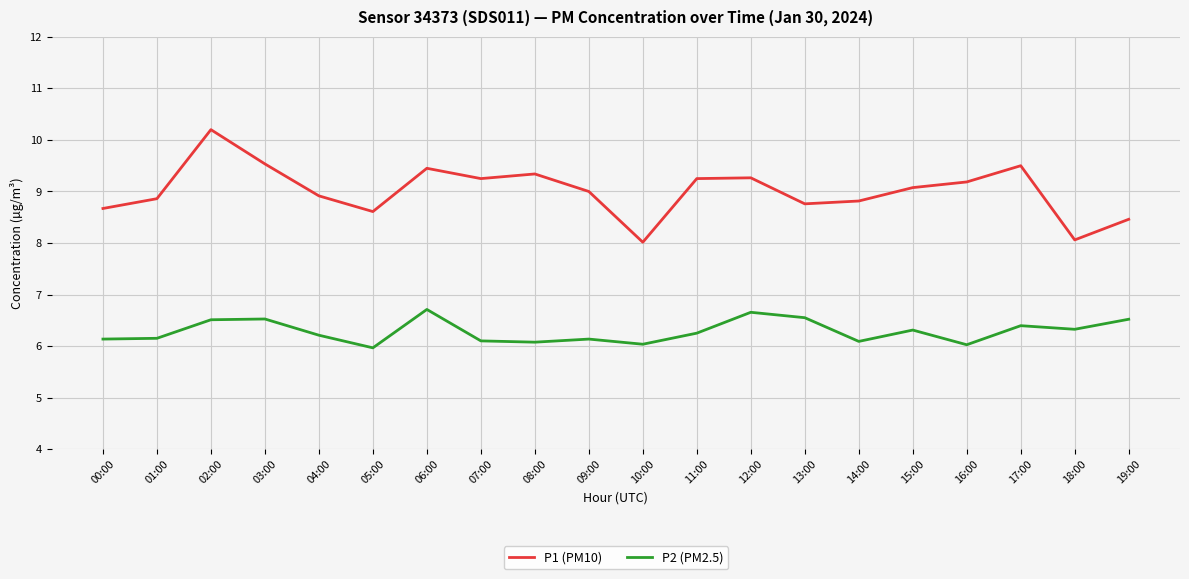

What is the difference between the P1 (PM10) values at 05:00 and 08:00?

0.7